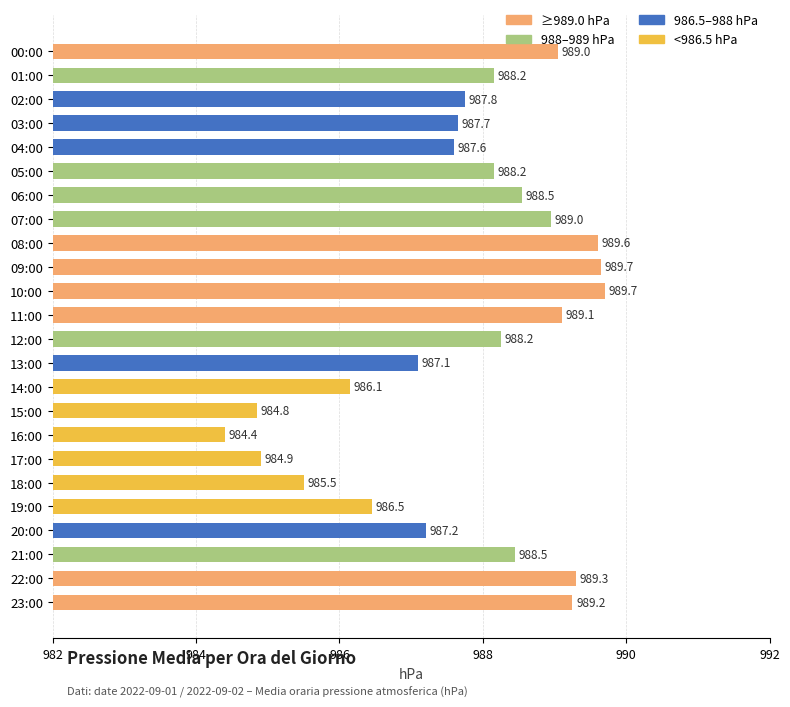

What is the label of the 10th bar from the bottom?

14:00